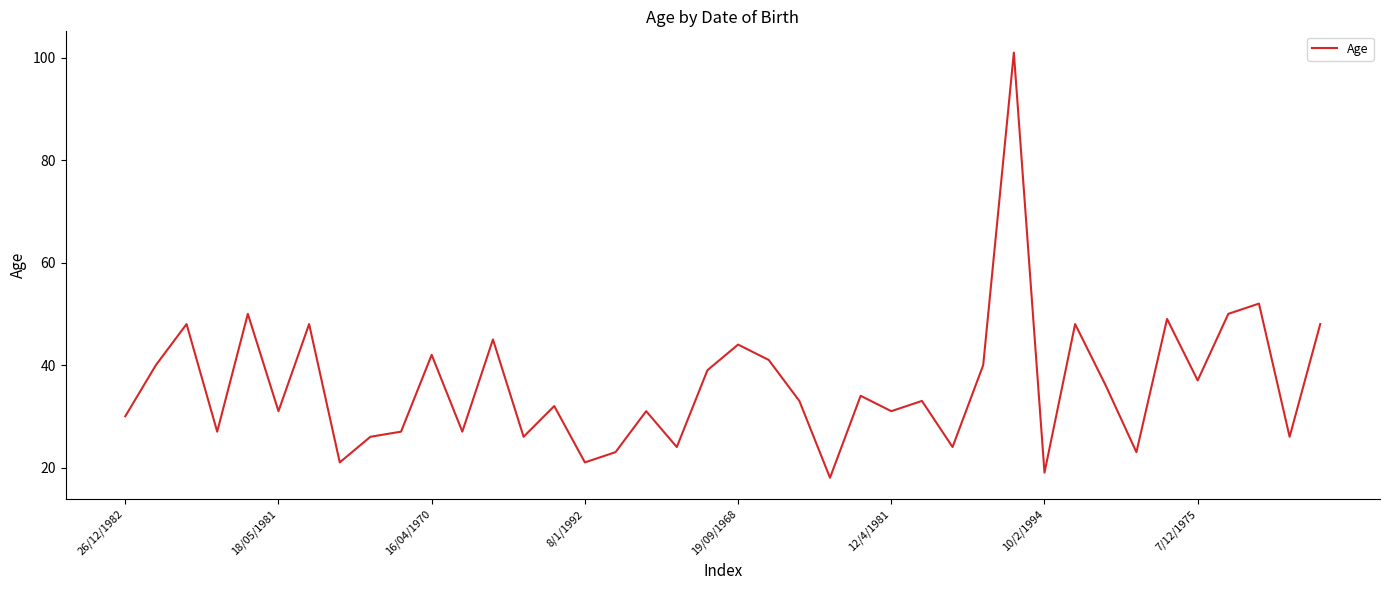

How many series are shown in this chart?

1